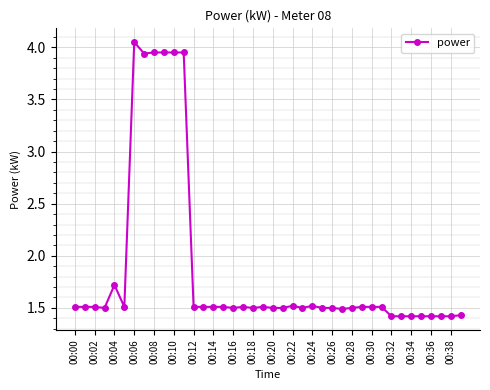

Count the values in the range 1 to 2.

34